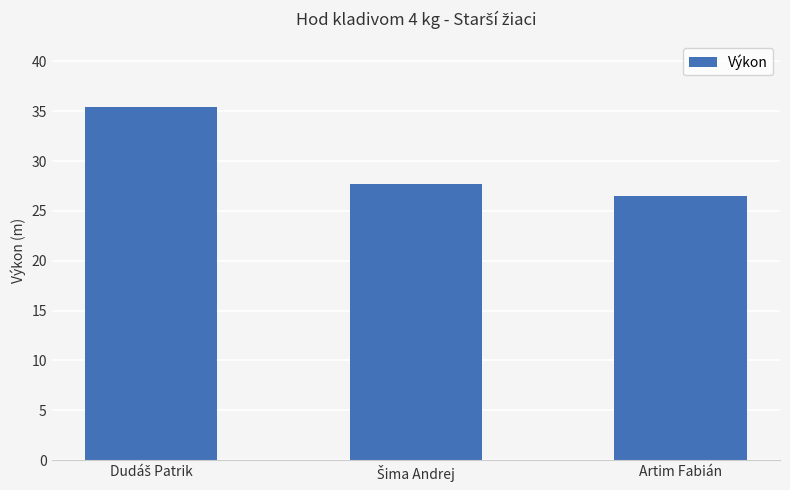

What is the value of the 1st bar from the left?

35.4